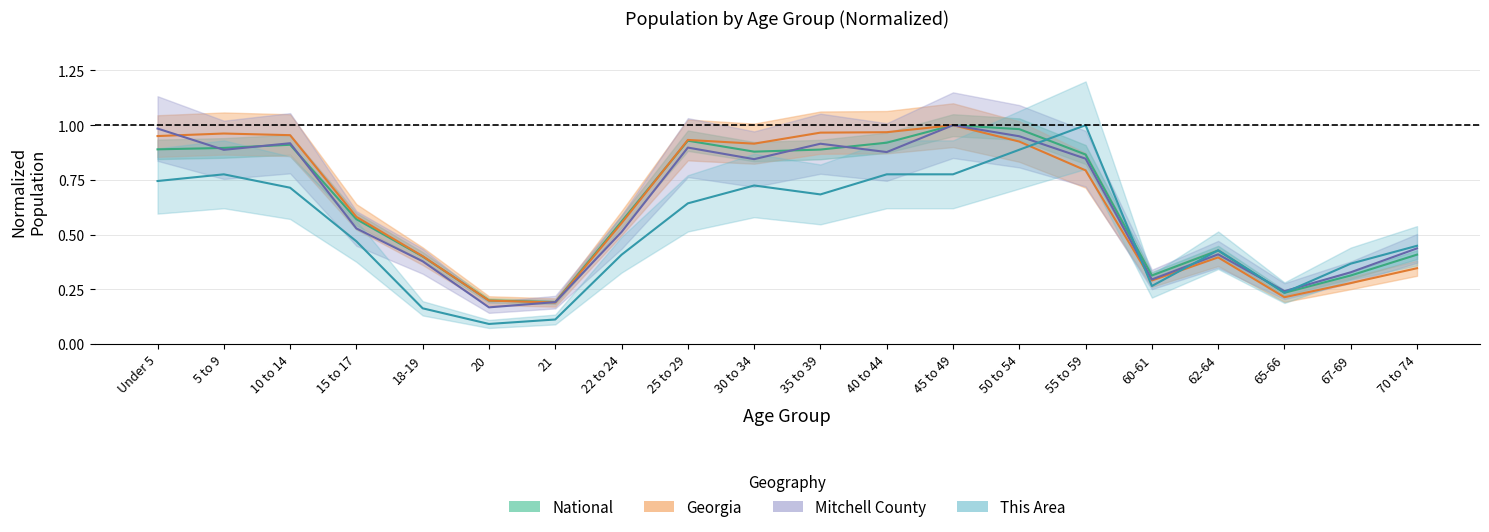

True or false: Georgia has more than 2 interior local peaks.

True